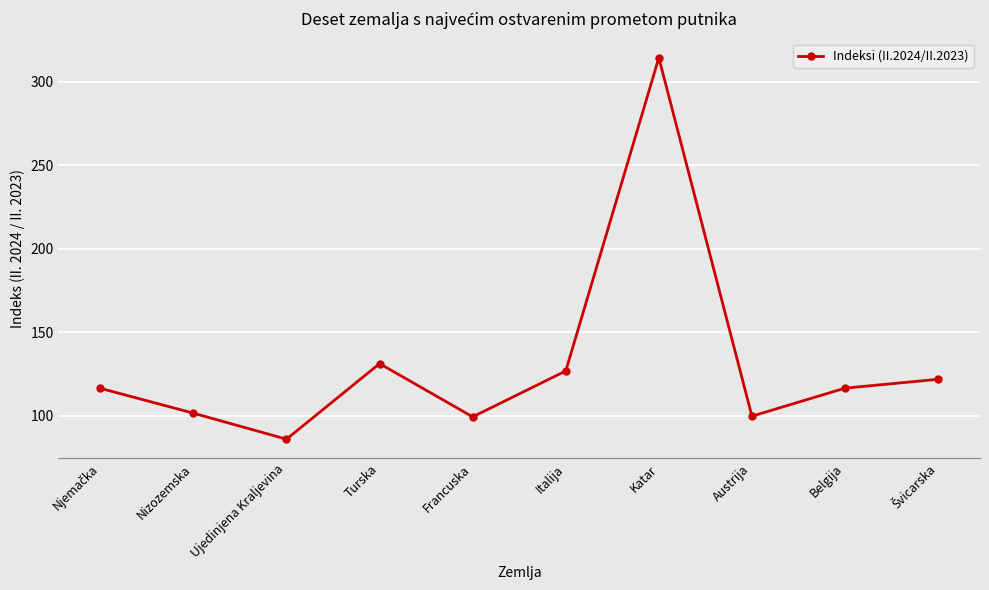

What is the difference between the maximum and second lowest values?

215.2